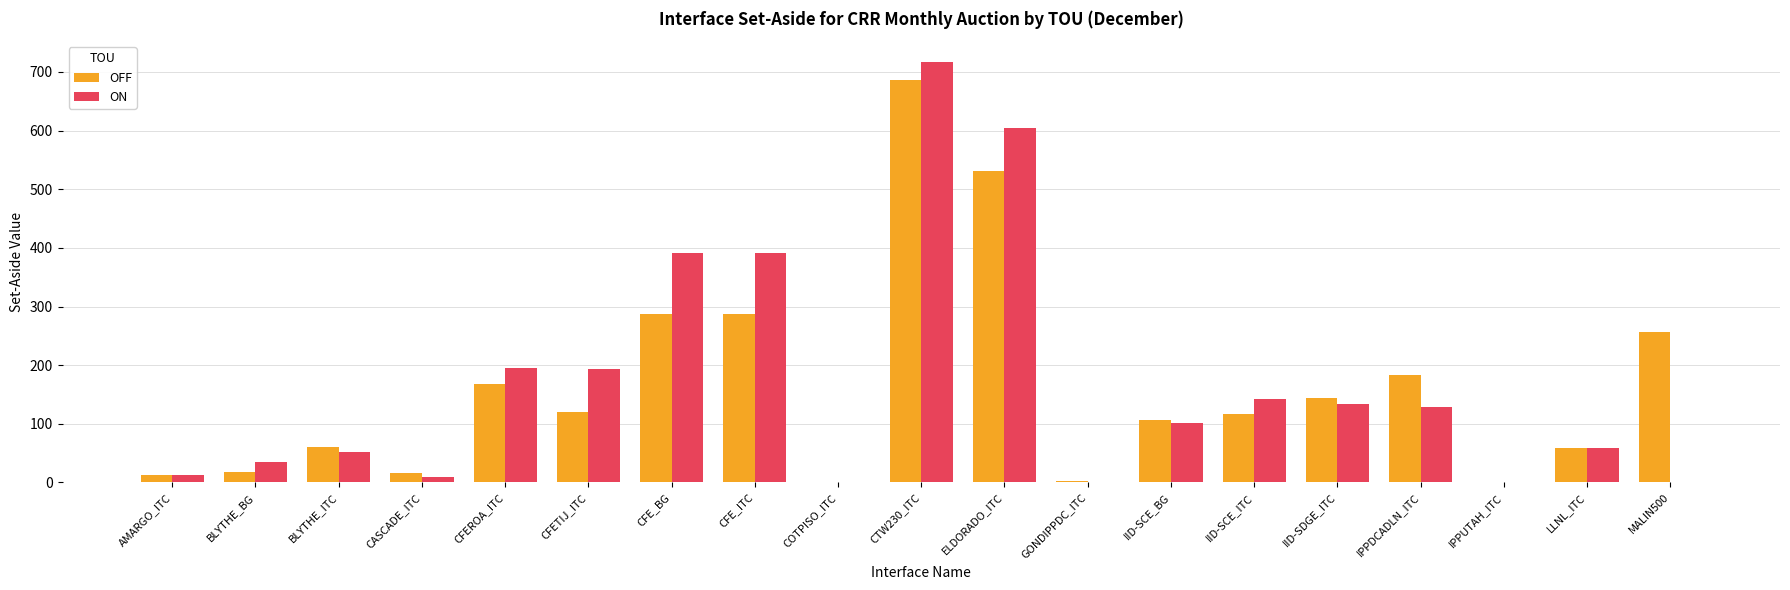

What is the highest value of the ON series?

716.7